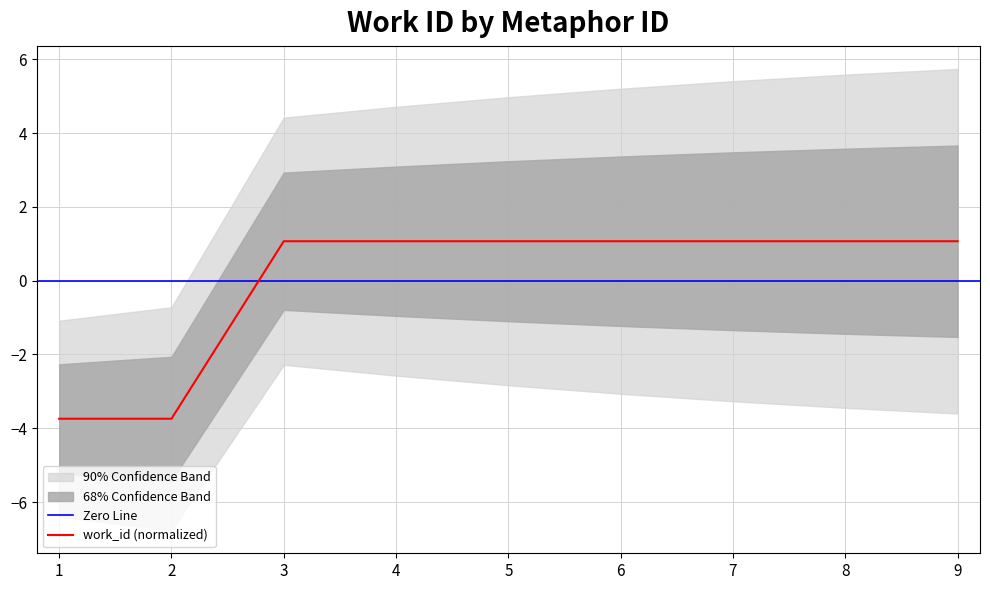

True or false: work_id (normalized) has a value of 0.2 at 6.

False